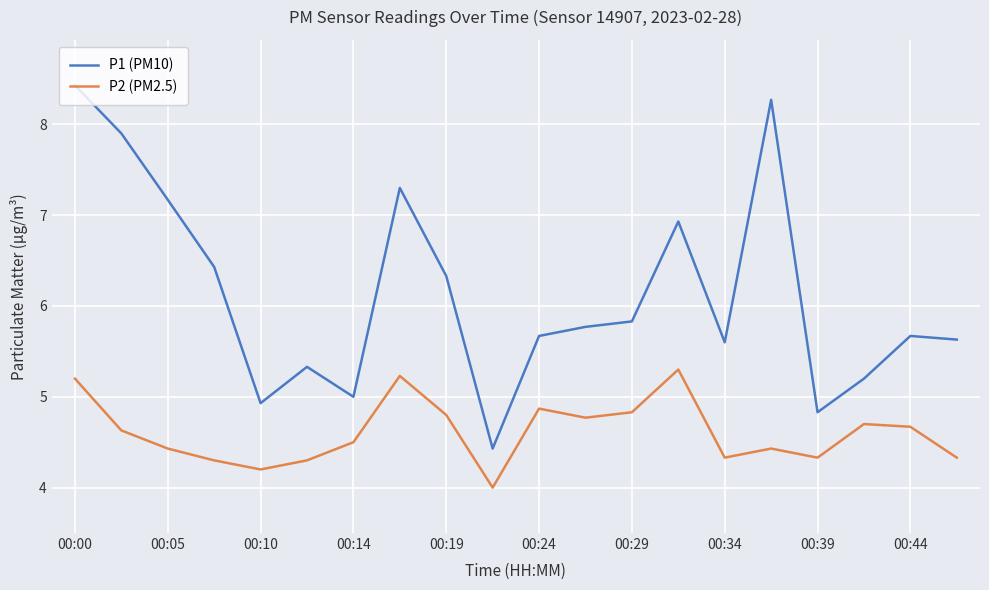

Which series has the largest range (max minus min)?

P1 (PM10)